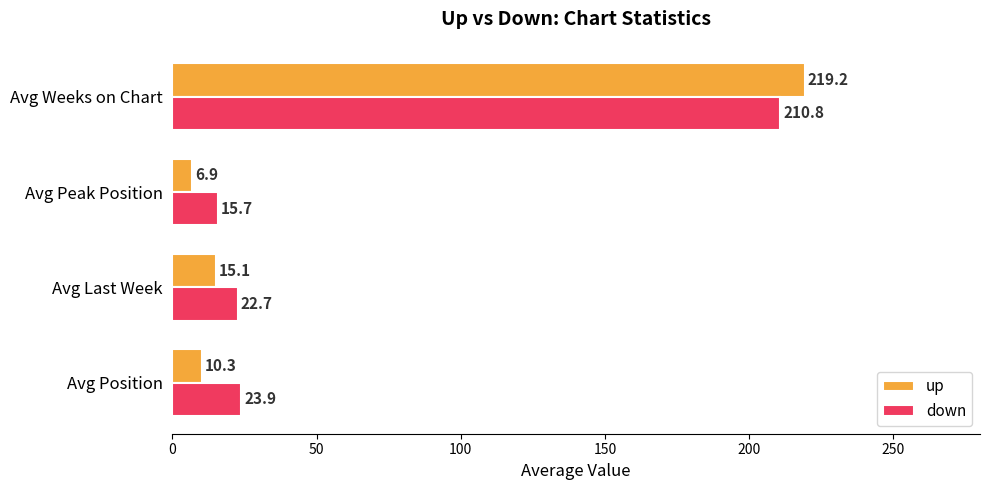

Which series has the largest range (max minus min)?

up